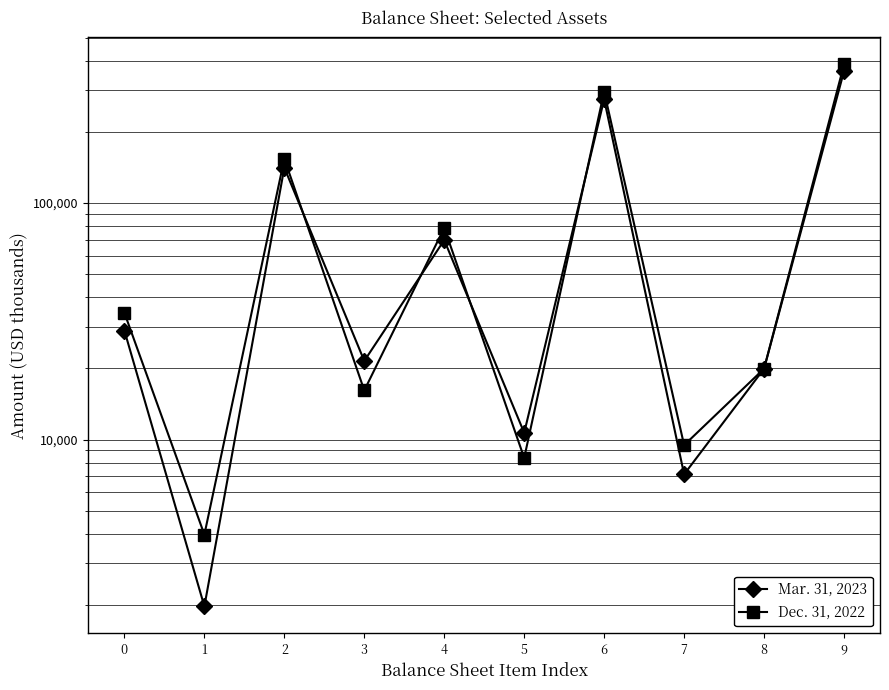

At which label does Mar. 31, 2023 reach its peak?

9